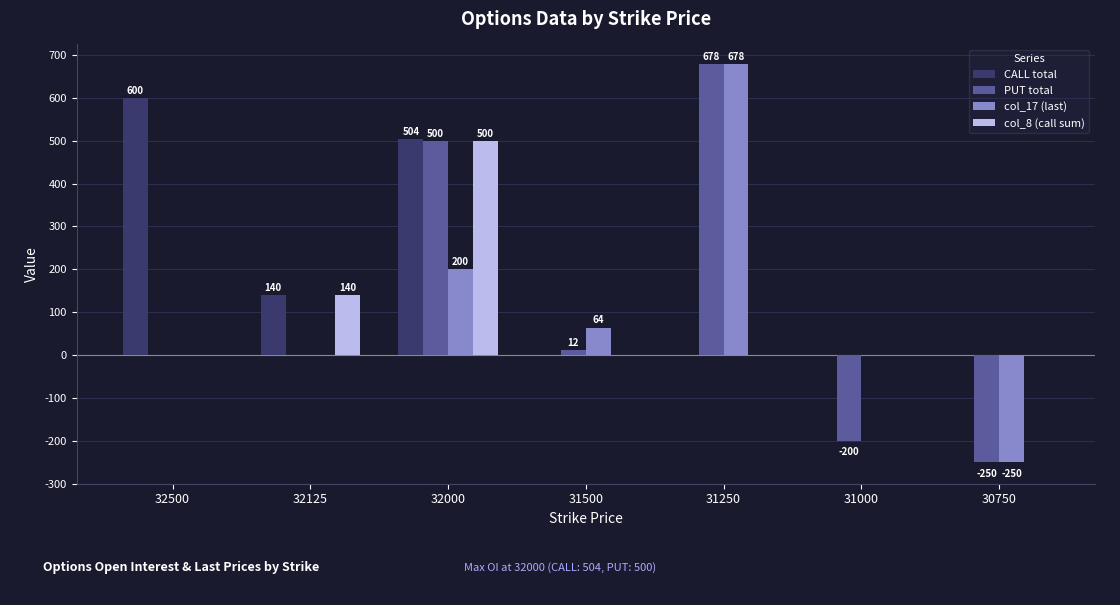

Does the chart contain stacked bars?

No